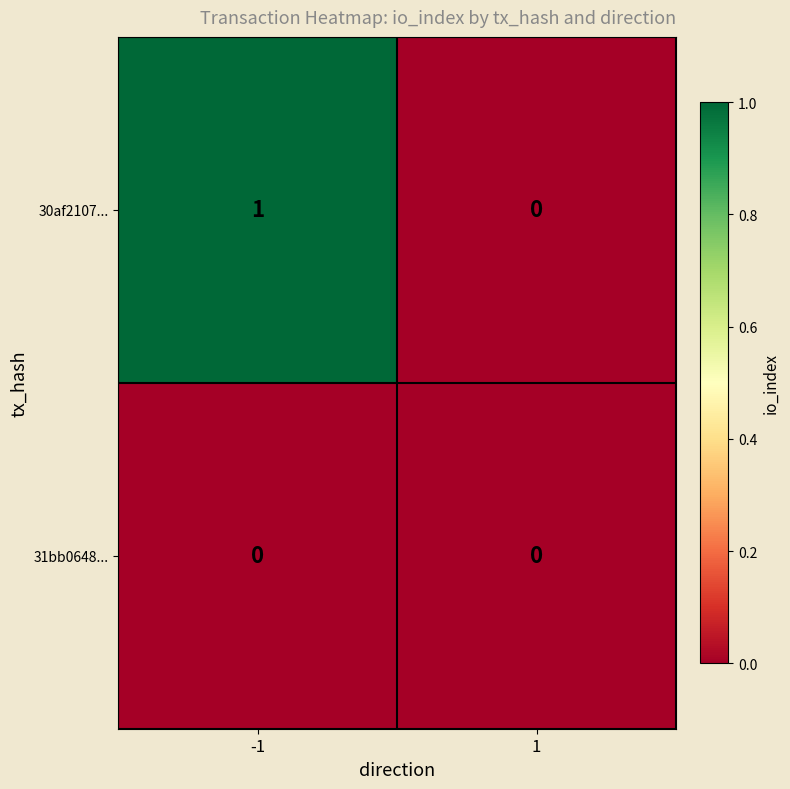

How many data points does each series have?

2